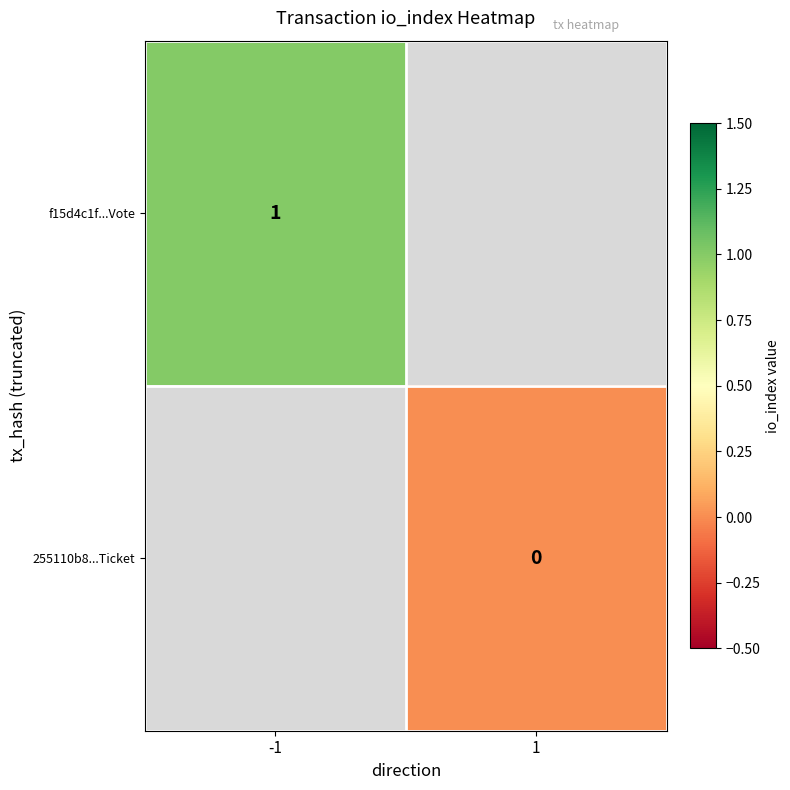

The value of f15d4c1f...Vote at -1 is 1. True or false?

True